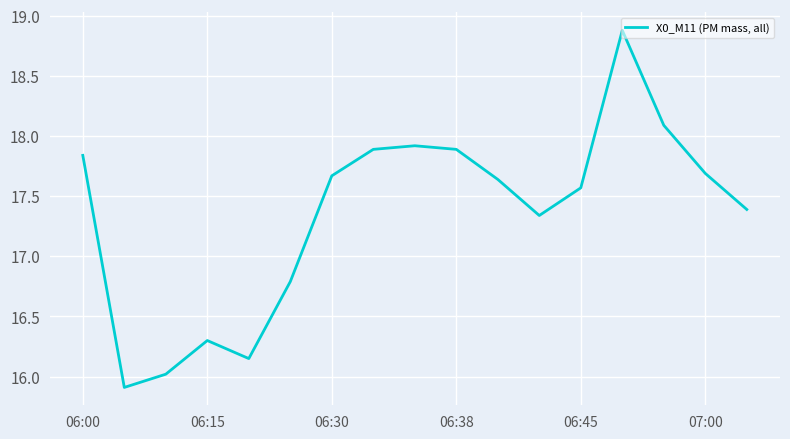

Count the number of categories in the chart.

17